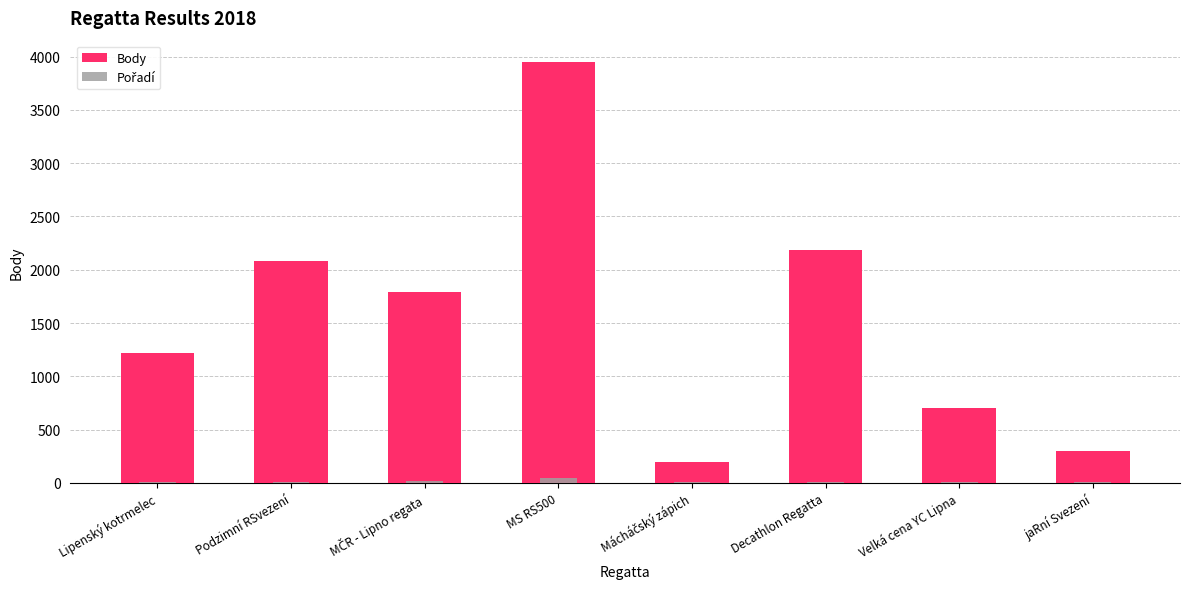

At which label does Pořadí reach its peak?

MS RS500